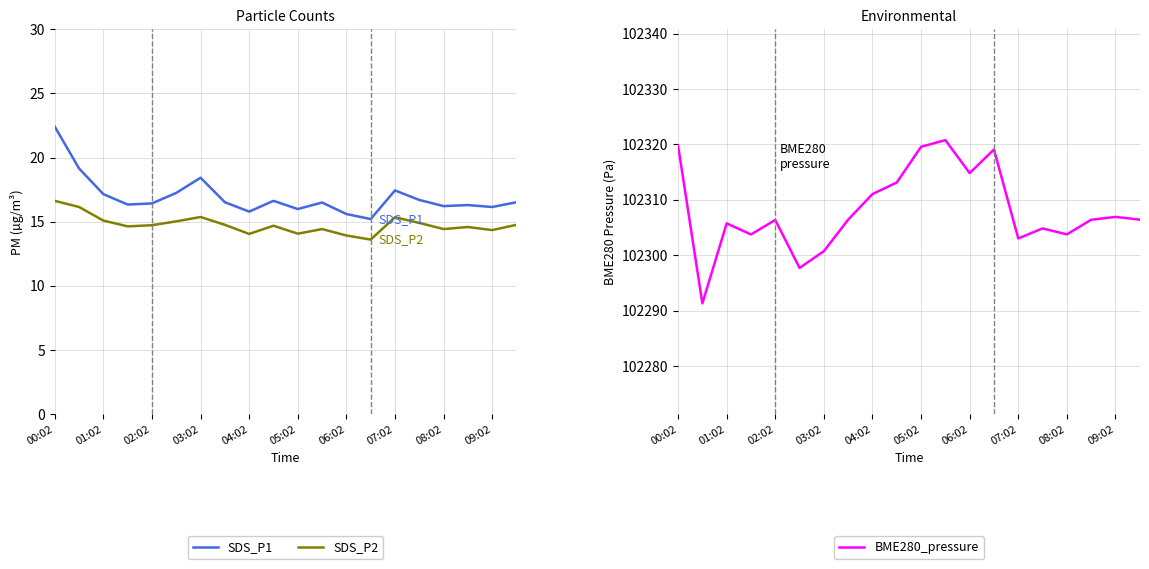

Read the BME280_pressure value at 19.

102306.4